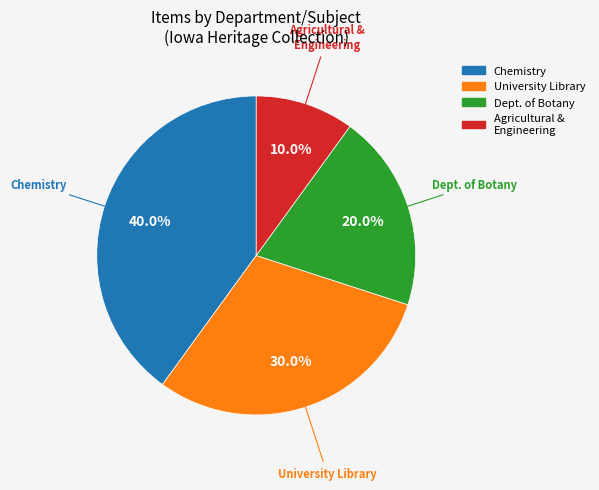

Which slice is the largest?

Chemistry